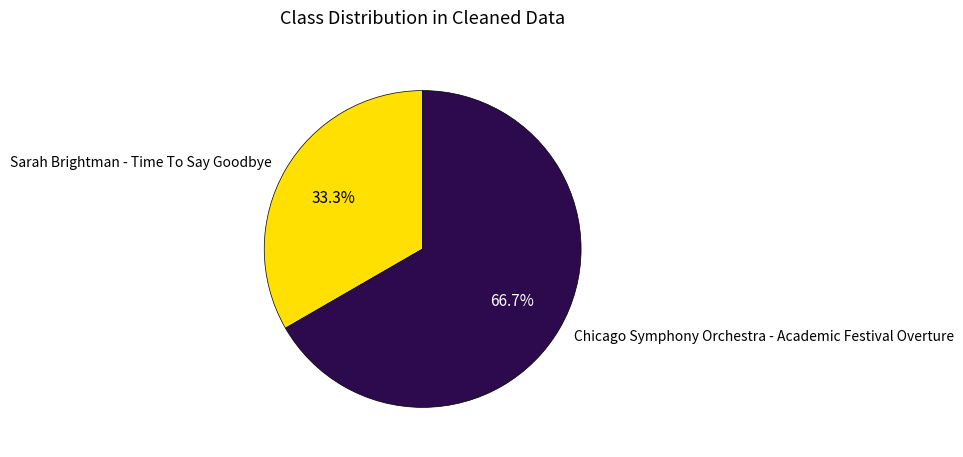

Is Sarah Brightman - Time To Say Goodbye the majority of the pie?

No